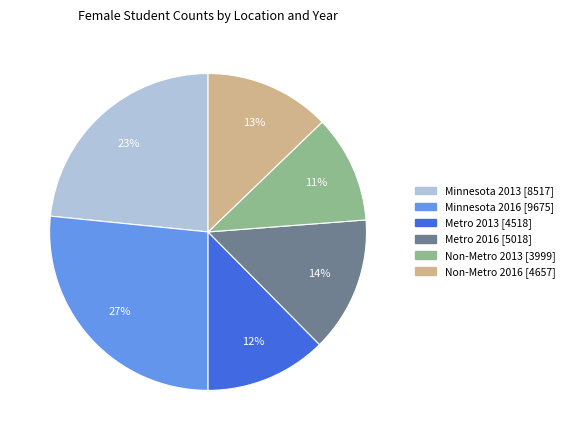

The Non-Metro 2013 slice represents 4% of the pie. True or false?

False